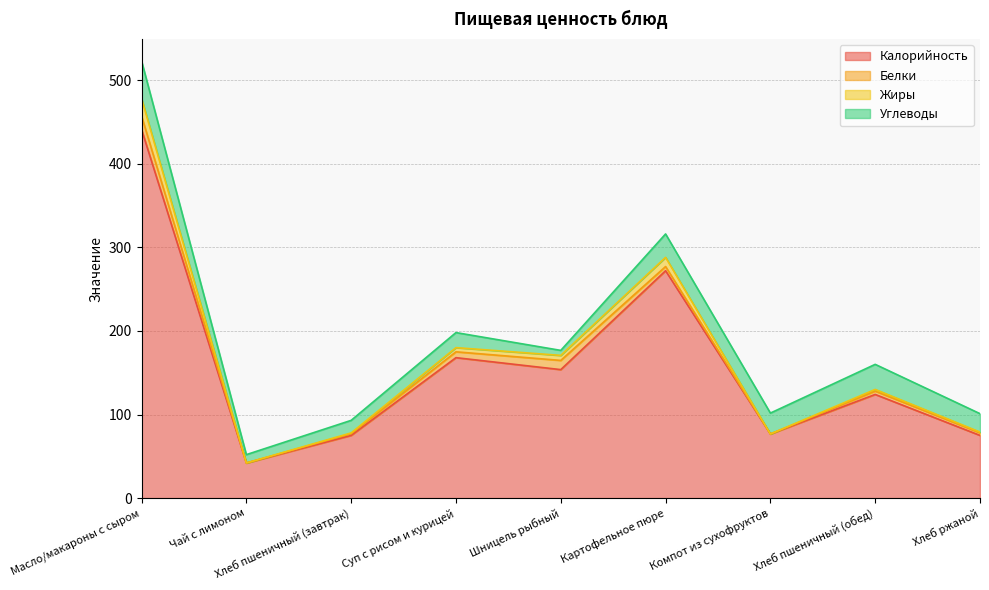

Which has a higher value, Хлеб пшеничный (завтрак) or Масло/макароны с сыром?

Масло/макароны с сыром